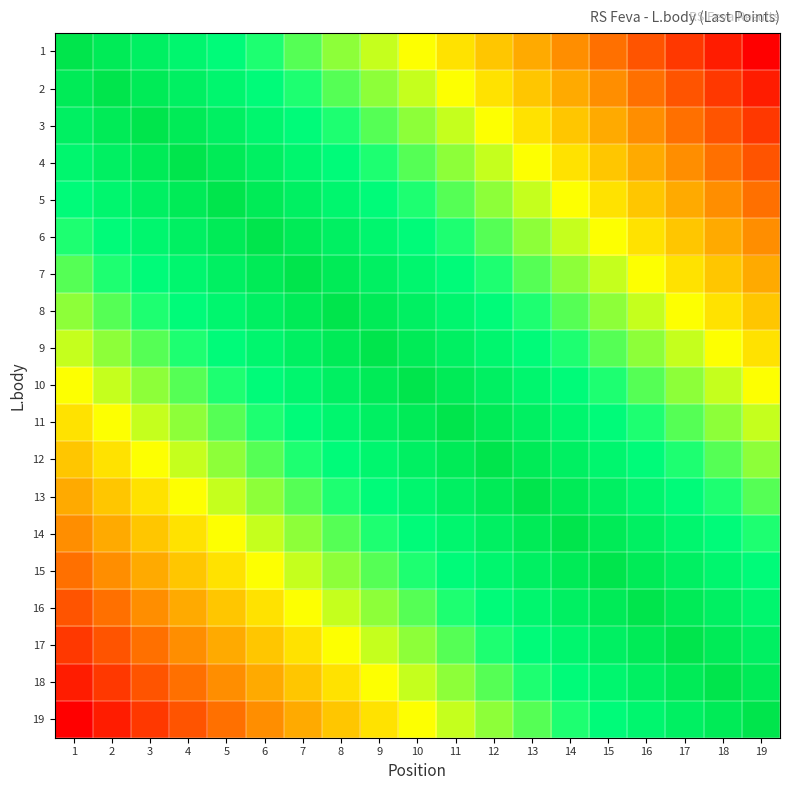

At how many categories does at least one series exceed 10141?

19